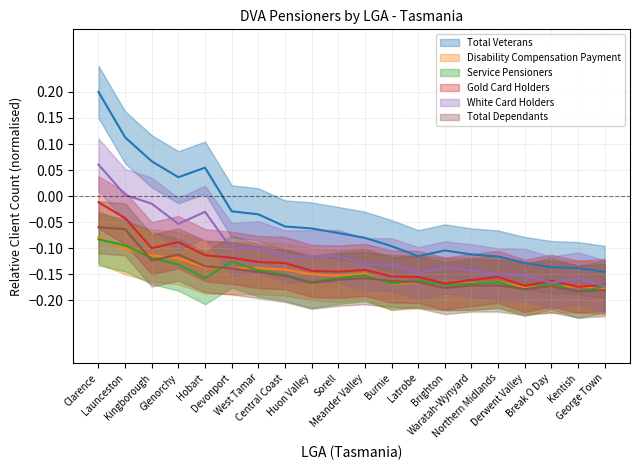

Reading left to right, what are all the values shown in this chart?

Total Veterans: 0.2	0.1	0.1	0.0	0.1	-0.0	-0.0	-0.1	-0.1	-0.1	-0.1	-0.1	-0.1	-0.1	-0.1	-0.1	-0.1	-0.1	-0.1	-0.1
Disability Compensation Payment: -0.1	-0.1	-0.1	-0.1	-0.1	-0.1	-0.1	-0.1	-0.1	-0.2	-0.1	-0.2	-0.2	-0.2	-0.2	-0.2	-0.2	-0.2	-0.2	-0.2
Service Pensioners: -0.1	-0.1	-0.1	-0.1	-0.2	-0.1	-0.1	-0.2	-0.2	-0.2	-0.2	-0.2	-0.2	-0.2	-0.2	-0.2	-0.2	-0.2	-0.2	-0.2
Gold Card Holders: -0.0	-0.0	-0.1	-0.1	-0.1	-0.1	-0.1	-0.1	-0.1	-0.1	-0.1	-0.2	-0.2	-0.2	-0.2	-0.2	-0.2	-0.2	-0.2	-0.2
White Card Holders: 0.1	0.0	-0.0	-0.1	-0.0	-0.1	-0.1	-0.1	-0.1	-0.1	-0.1	-0.1	-0.1	-0.1	-0.1	-0.2	-0.2	-0.2	-0.2	-0.2
Total Dependants: -0.1	-0.1	-0.1	-0.1	-0.1	-0.1	-0.1	-0.2	-0.2	-0.2	-0.2	-0.2	-0.2	-0.2	-0.2	-0.2	-0.2	-0.2	-0.2	-0.2